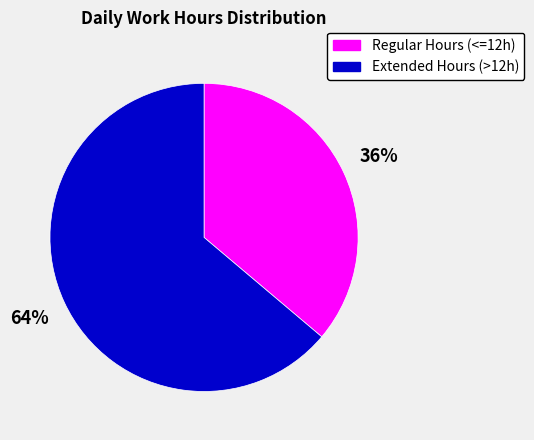

Which slice represents more than half of the pie?

Extended Hours (>12h)